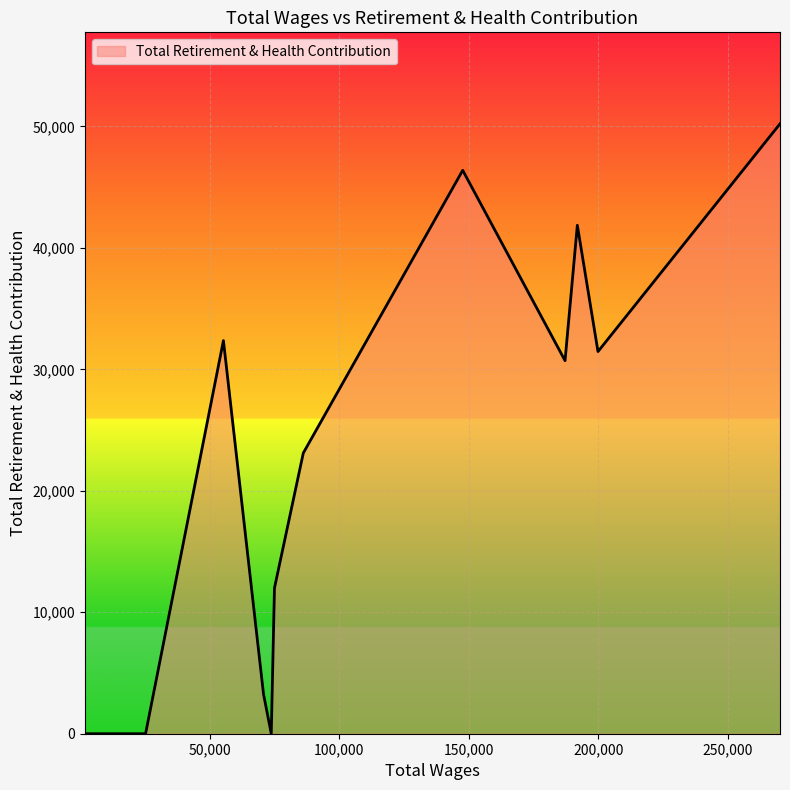

How many categories are shown in the chart?

13